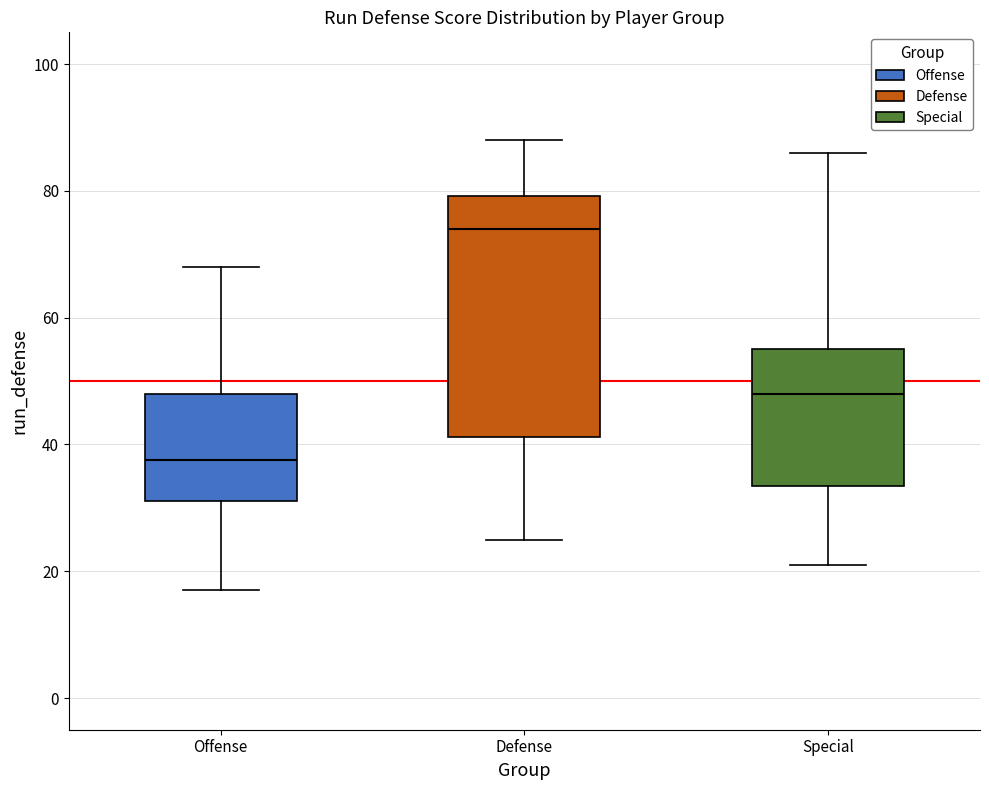

Reading left to right, read every box against the y-axis: the position of its median line, the range the box covers, and the ends of its whiskers. The values are not printed on the chart, so give them approximately, as read against the axis.

Offense: median 38, box 32 to 48, whiskers 18 to 68
Defense: median 74, box 42 to 80, whiskers 26 to 88
Special: median 48, box 34 to 56, whiskers 22 to 86